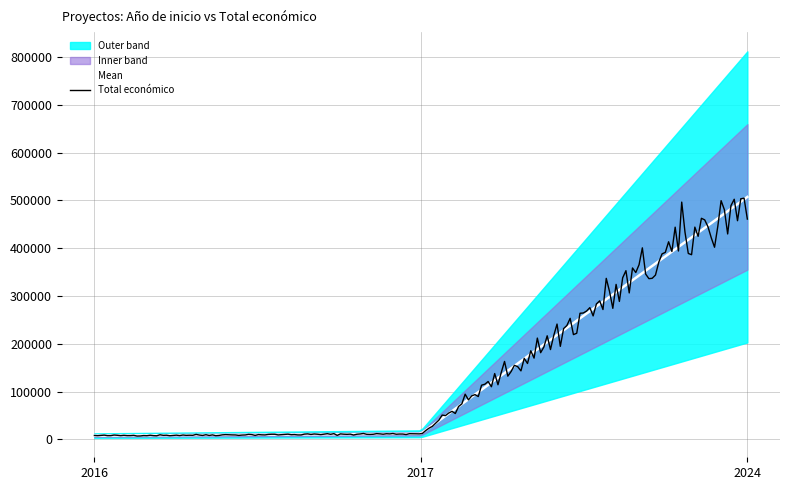

What is the greatest value displayed?

507255